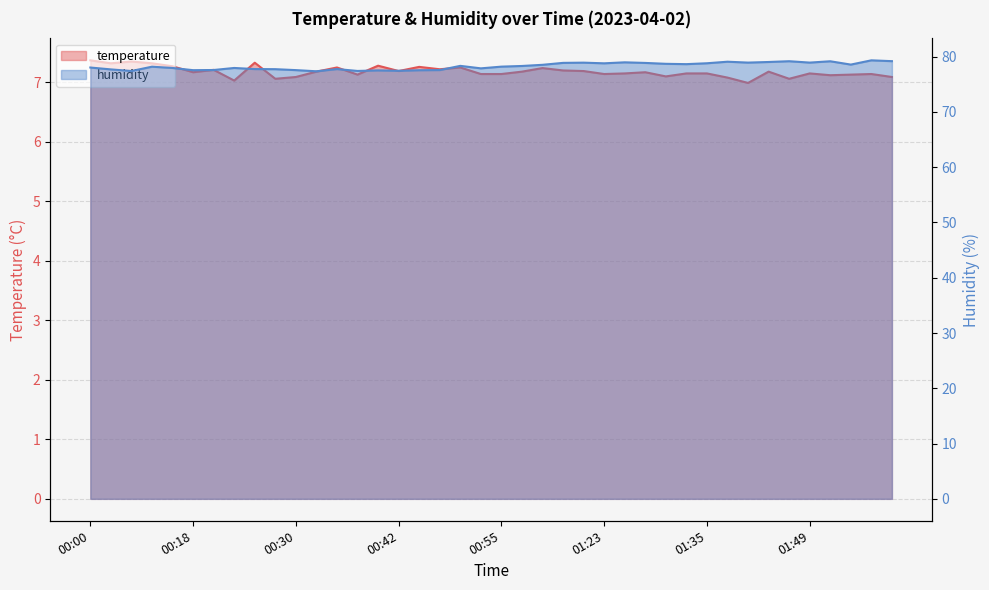

Reading left to right, transcribe all the data shown in this chart.

temperature: 00:00=7.4	00:02=7.3	00:07=7.3	00:10=7.3	00:15=7.3	00:18=7.2	00:20=7.2	00:23=7.0	00:25=7.3	00:27=7.1	00:30=7.1	00:32=7.2	00:35=7.2	00:37=7.1	00:40=7.3	00:42=7.2	00:45=7.3	00:47=7.2	00:50=7.2	00:53=7.1	00:55=7.1	00:58=7.2	01:00=7.2	01:09=7.2	01:11=7.2	01:23=7.1	01:25=7.2	01:28=7.2	01:30=7.1	01:33=7.2	01:35=7.2	01:38=7.1	01:41=7.0	01:43=7.2	01:46=7.1	01:49=7.2	01:51=7.1	01:54=7.1	01:56=7.1	01:59=7.1
humidity: 00:00=78.0	00:02=77.7	00:07=77.4	00:10=78.2	00:15=78.0	00:18=77.5	00:20=77.6	00:23=78.0	00:25=77.8	00:27=77.7	00:30=77.6	00:32=77.3	00:35=77.8	00:37=77.4	00:40=77.5	00:42=77.4	00:45=77.5	00:47=77.6	00:50=78.3	00:53=77.9	00:55=78.2	00:58=78.3	01:00=78.5	01:09=78.9	01:11=78.9	01:23=78.8	01:25=79.0	01:28=78.9	01:30=78.7	01:33=78.6	01:35=78.8	01:38=79.1	01:41=78.9	01:43=79.0	01:46=79.2	01:49=78.9	01:51=79.2	01:54=78.6	01:56=79.3	01:59=79.2